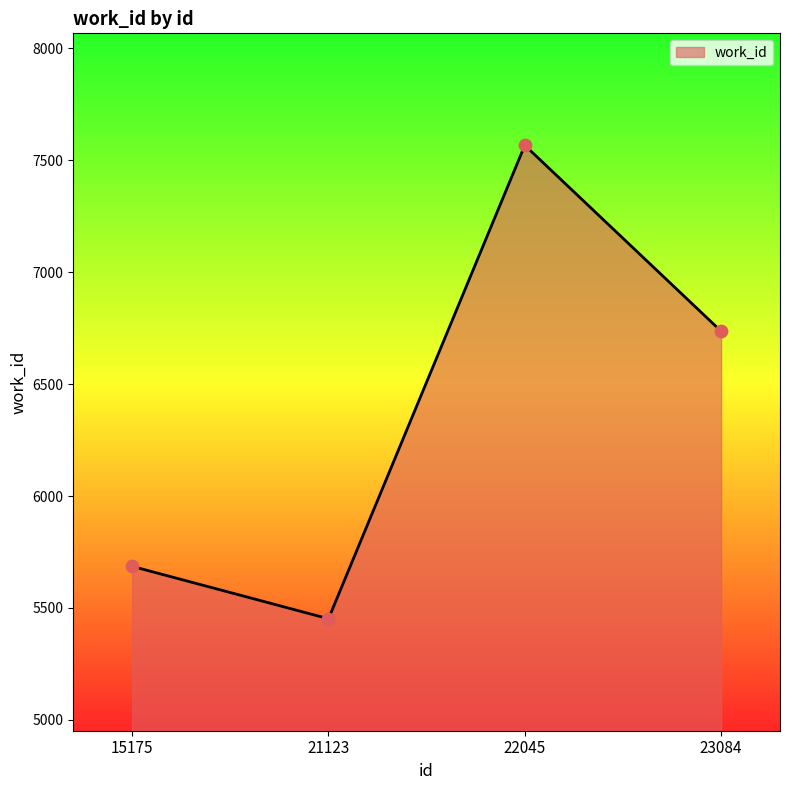

What is the change in value from 22045 to 23084?

-830